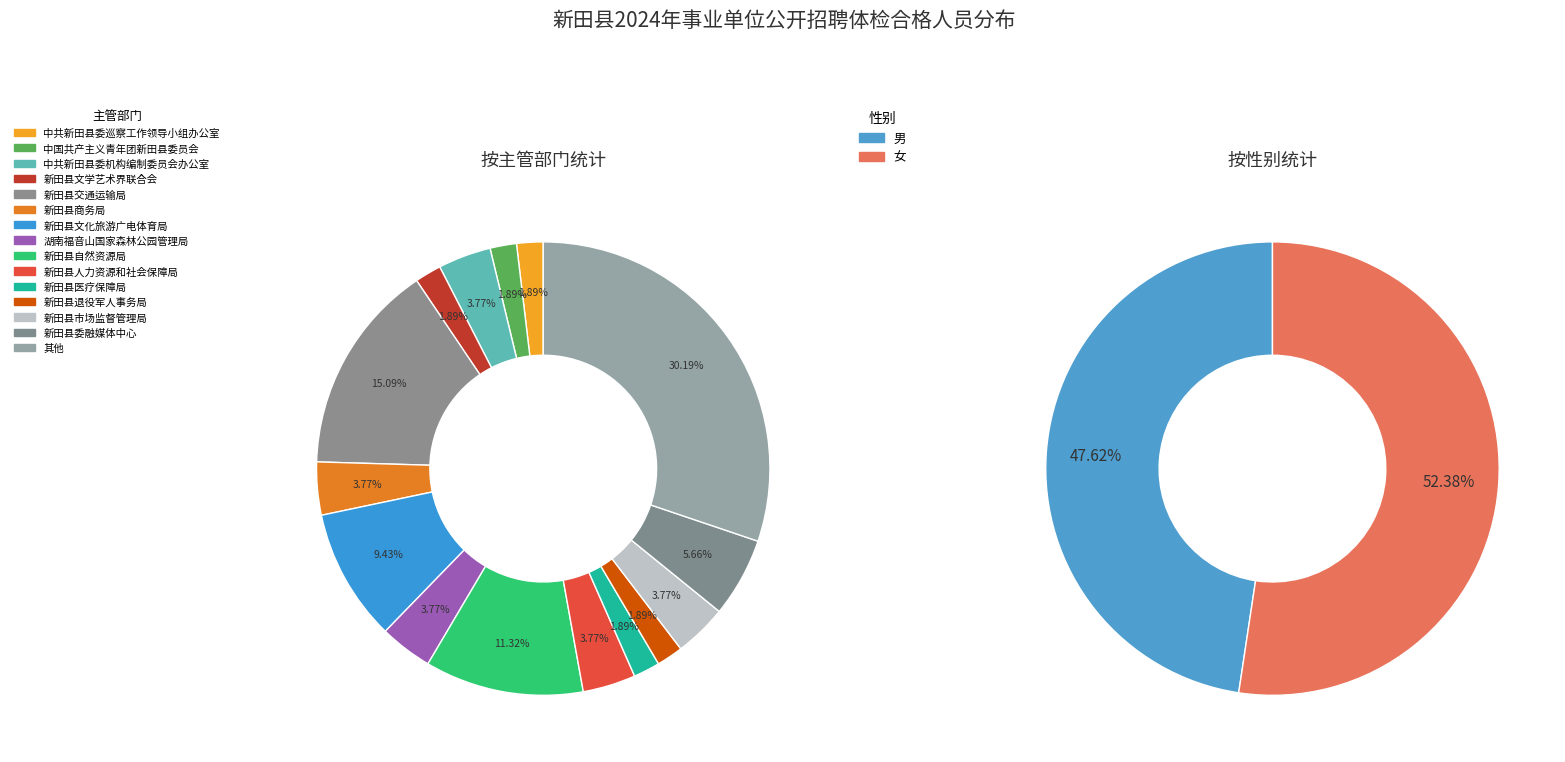

What is the ratio of the value at 男 to the value at 女?

0.9